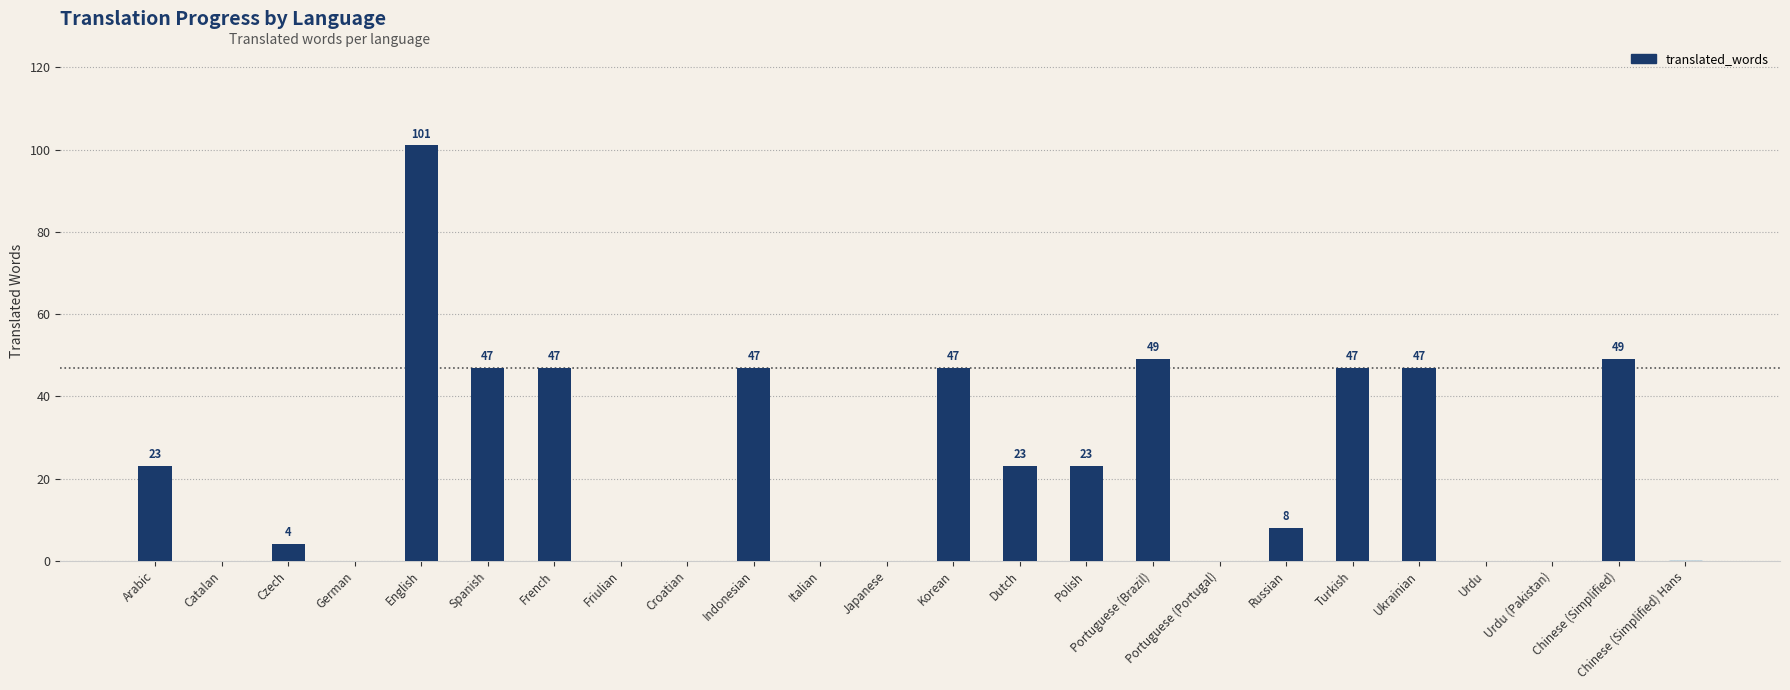

Read the value at Korean.

47